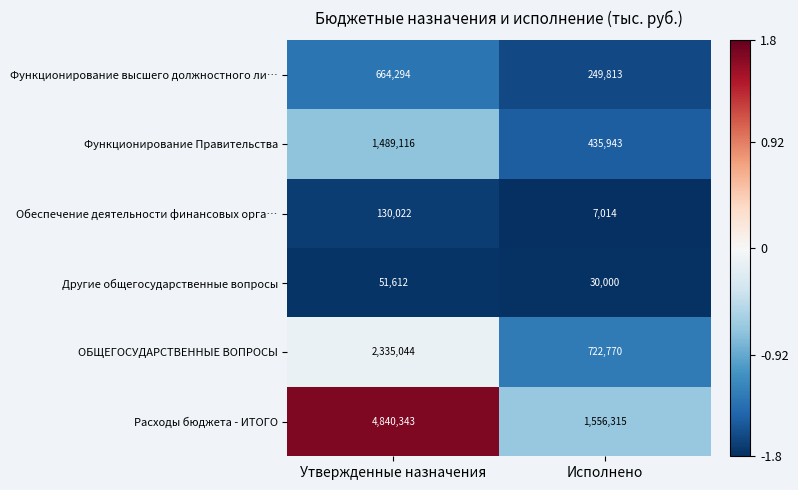

Reading left to right, extract all data points from this chart.

Функционирование высшего должностного ли…: Утвержденные назначения=664294	Исполнено=249813
Функционирование Правительства: Утвержденные назначения=1489116	Исполнено=435943
Обеспечение деятельности финансовых орга…: Утвержденные назначения=130022	Исполнено=7014
Другие общегосударственные вопросы: Утвержденные назначения=51612	Исполнено=30000
ОБЩЕГОСУДАРСТВЕННЫЕ ВОПРОСЫ: Утвержденные назначения=2335044	Исполнено=722770
Расходы бюджета - ИТОГО: Утвержденные назначения=4840343	Исполнено=1556315